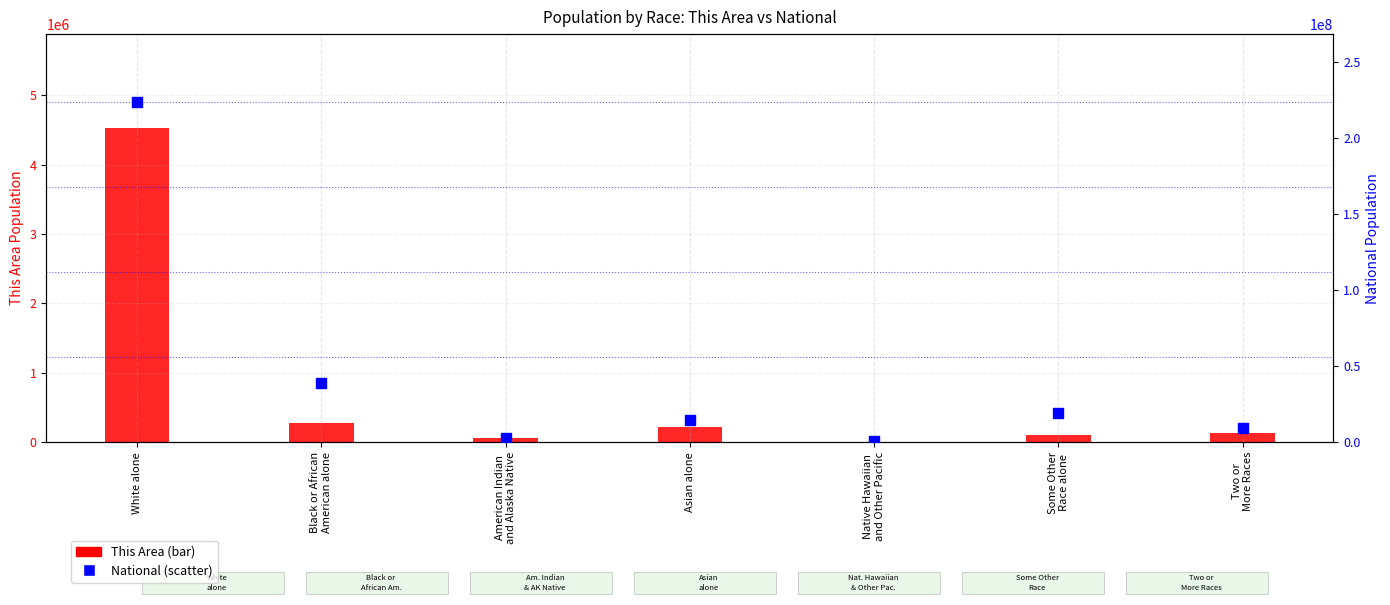

Which series reaches the minimum Y coordinate?

This Area